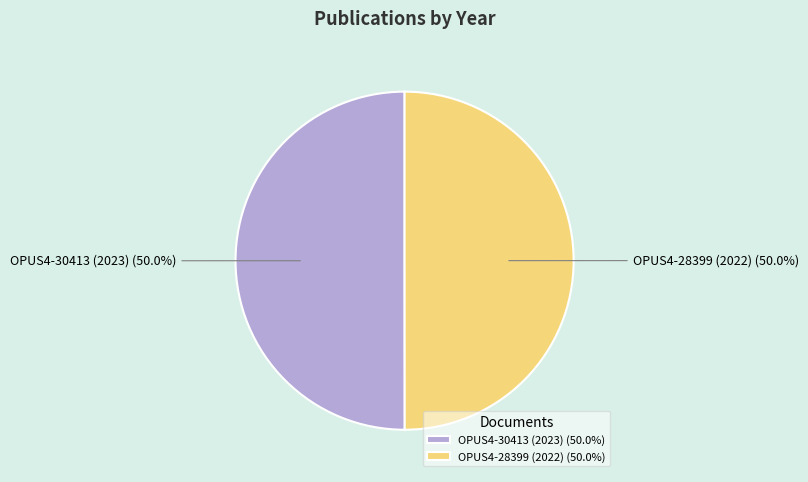

Do OPUS4-28399 (2022) (50.0%) and OPUS4-30413 (2023) (50.0%) together represent more than half of the pie?

Yes